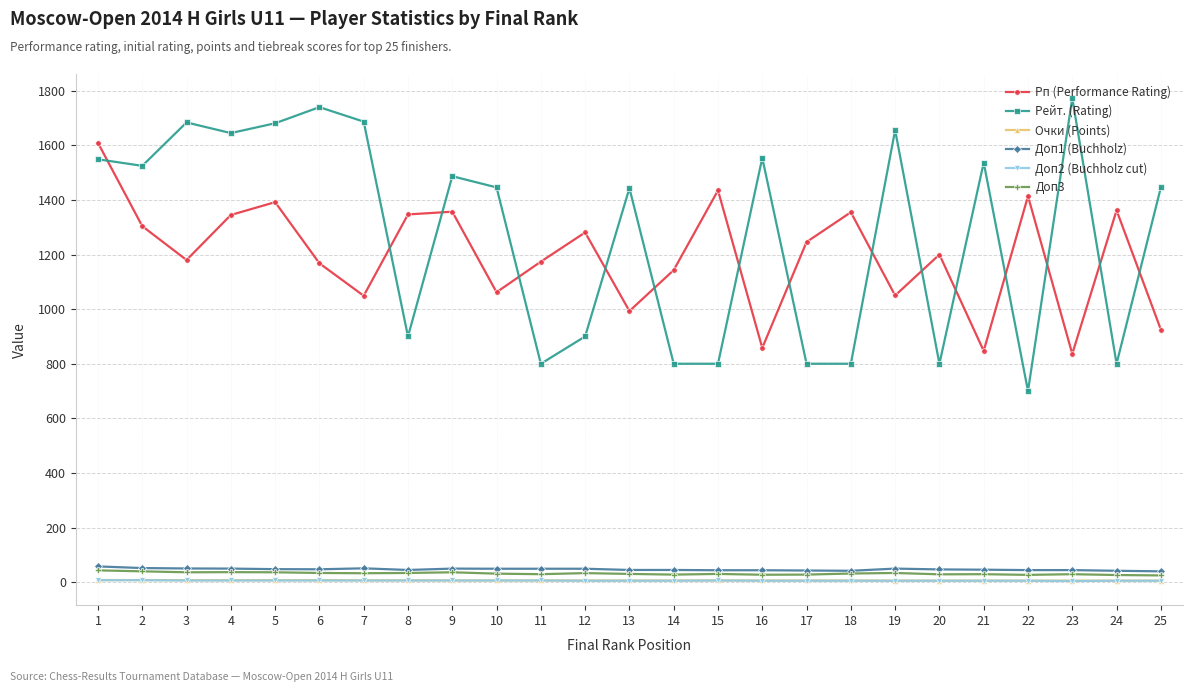

Count the number of categories in the chart.

25